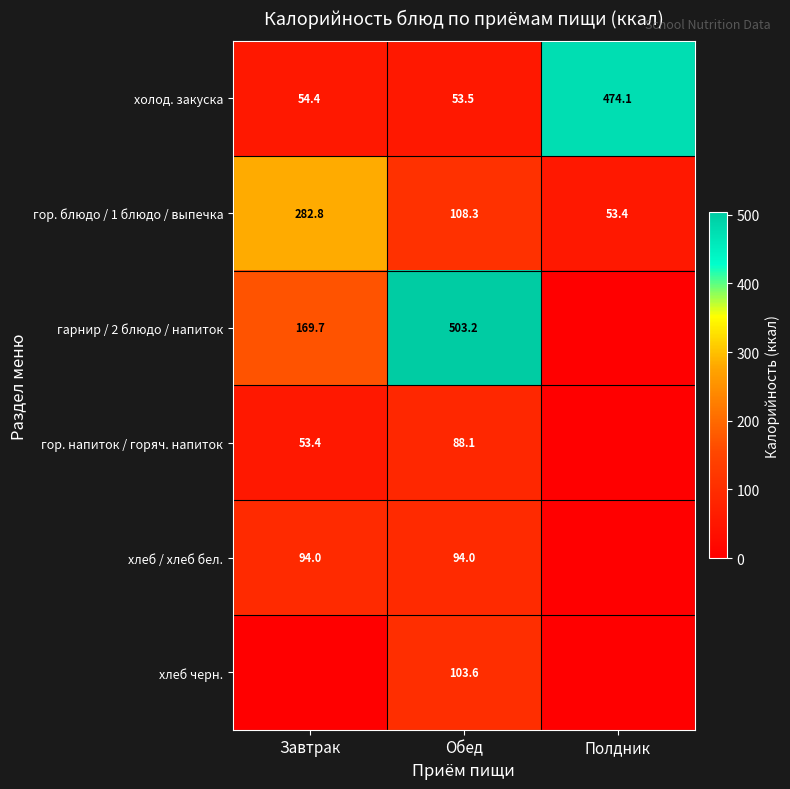

What is the total value across all series at Полдник?

527.5